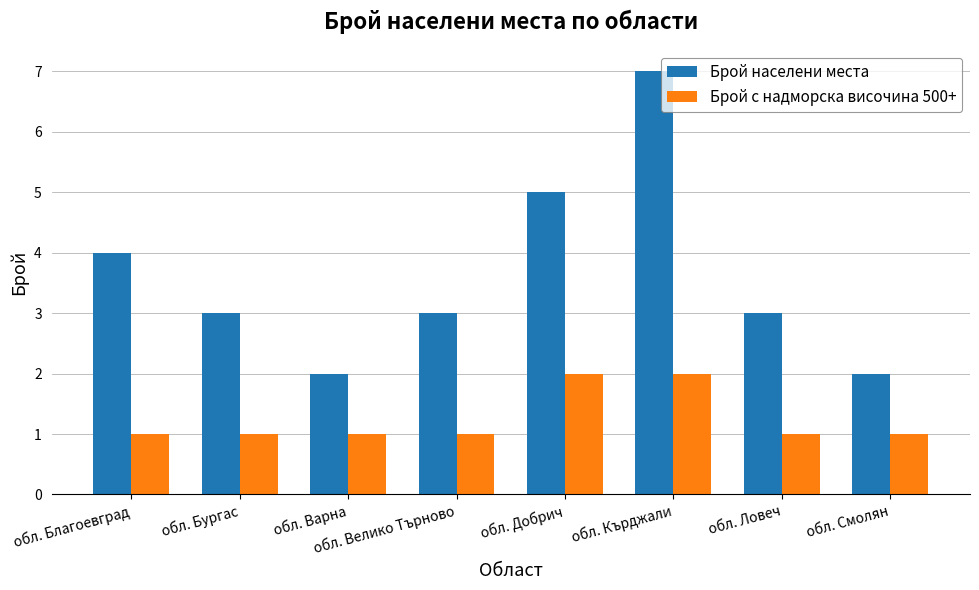

Is the value of Брой с надморска височина 500+ at обл. Бургас greater than the value of Брой населени места at обл. Кърджали?

No